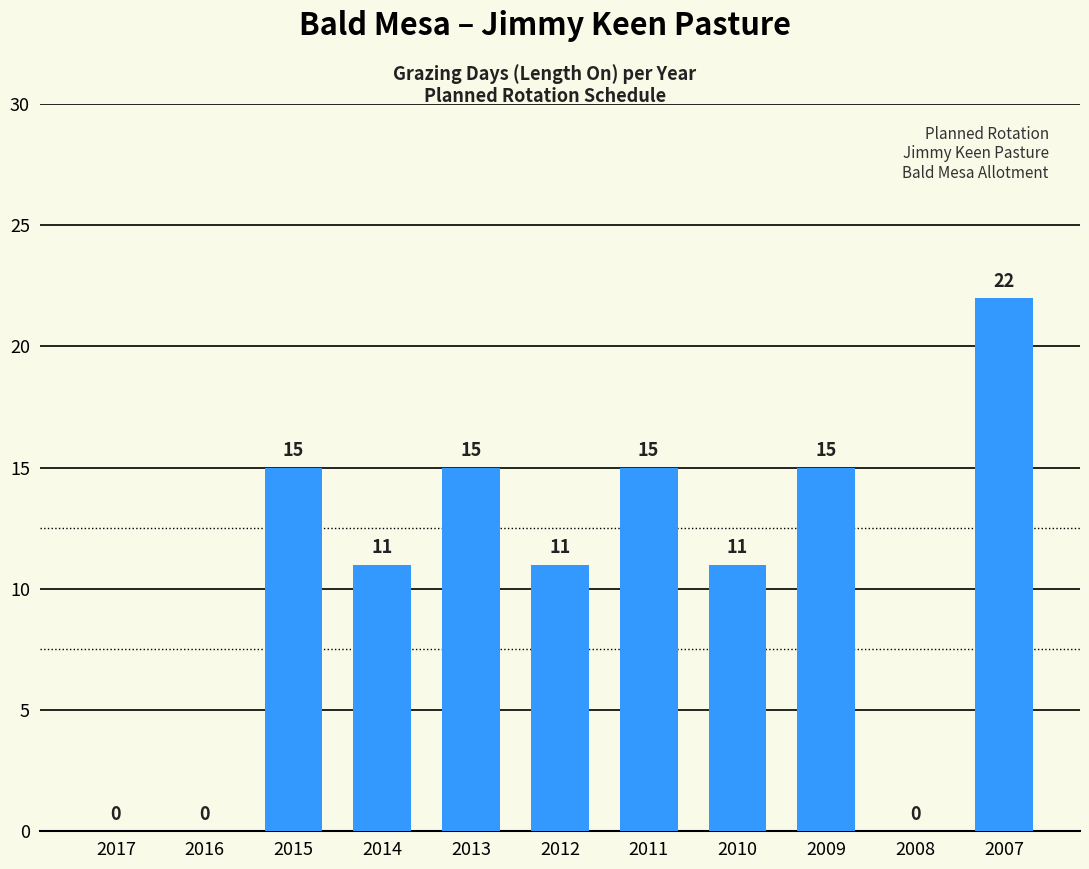

How many series are shown in this chart?

1